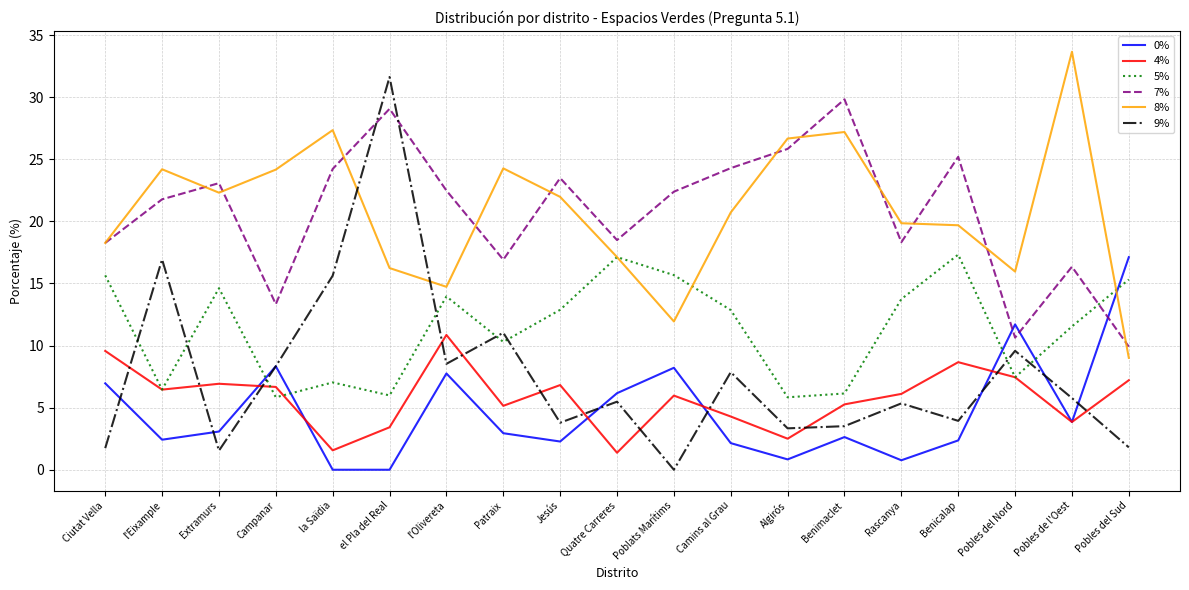

Which series has the largest range (max minus min)?

9%